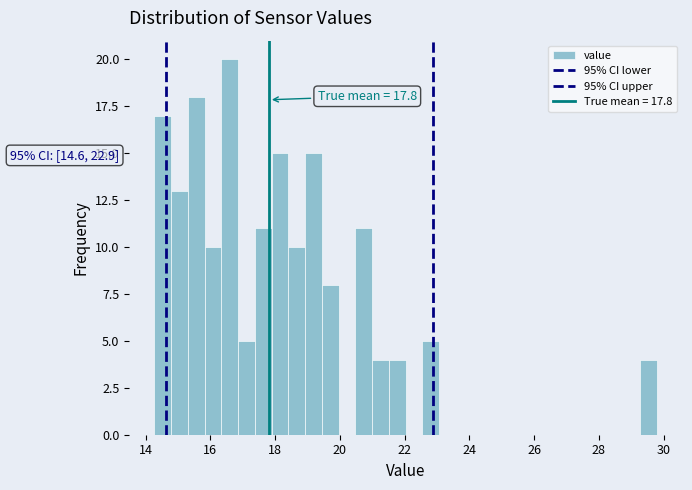

Around what value on the x-axis is the tallest bar? Give the approximate position of its centre, as read against the axis.

16.6